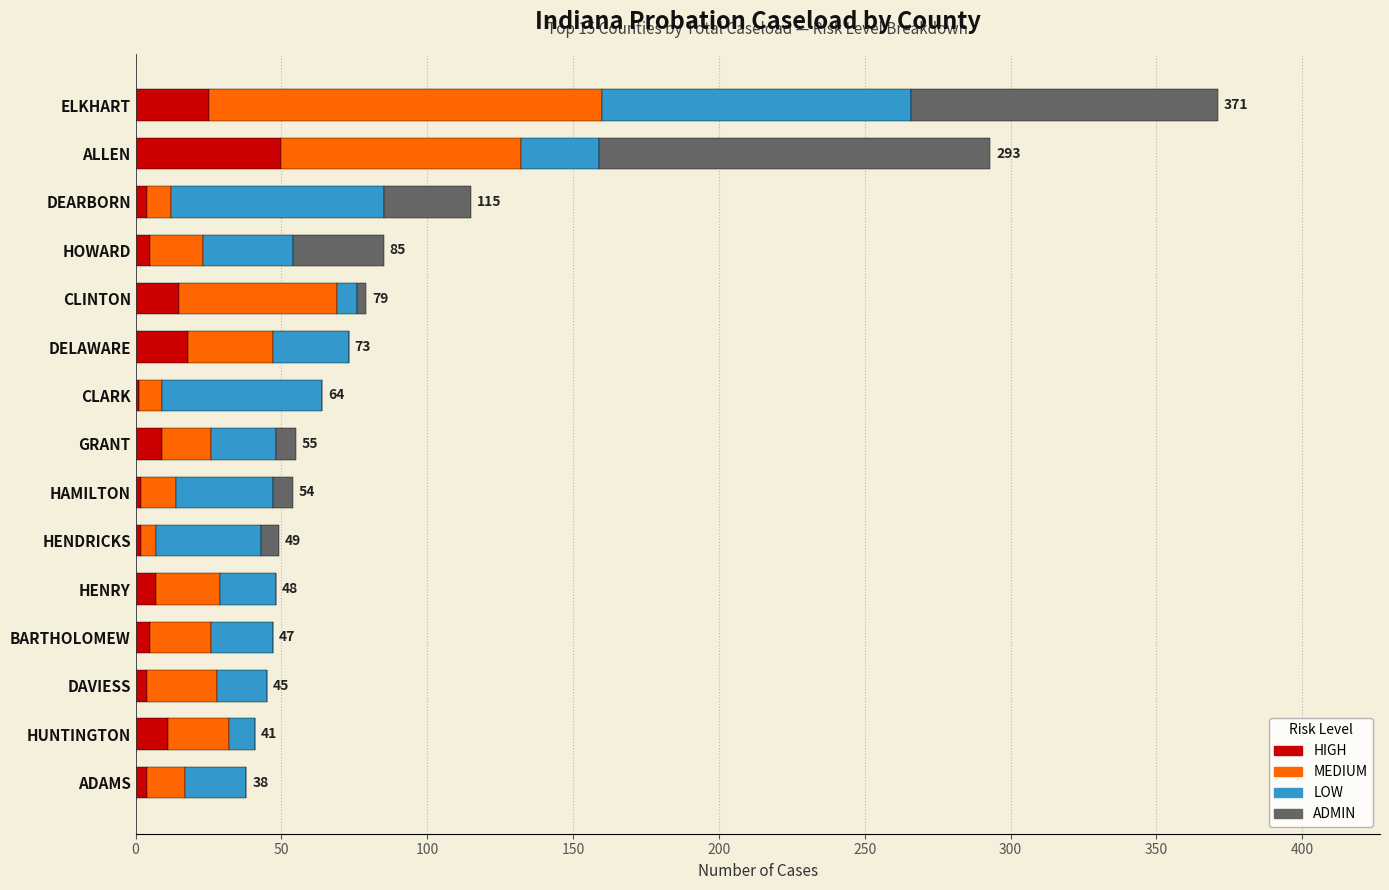

How many distinct data groups are displayed?

4